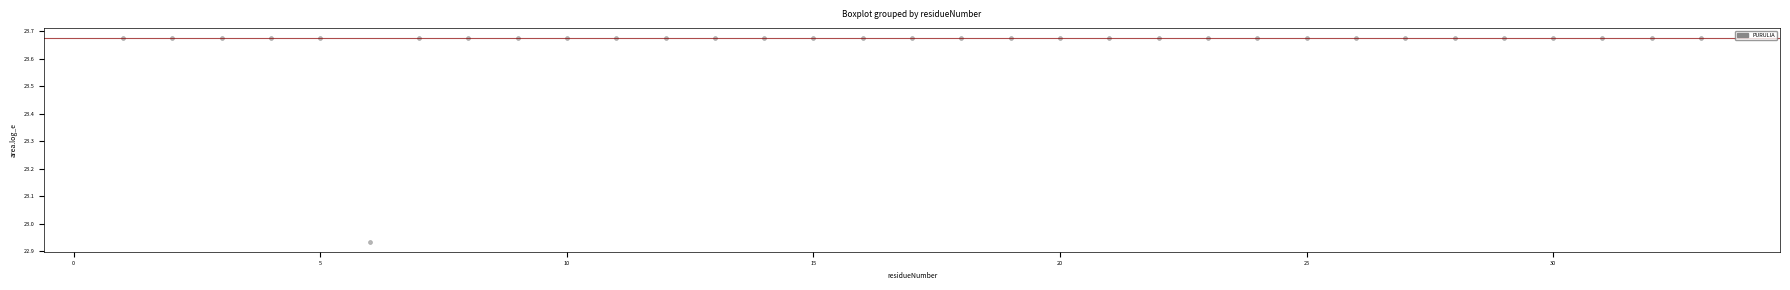

What is the range of X values (max minus min)?

32.0